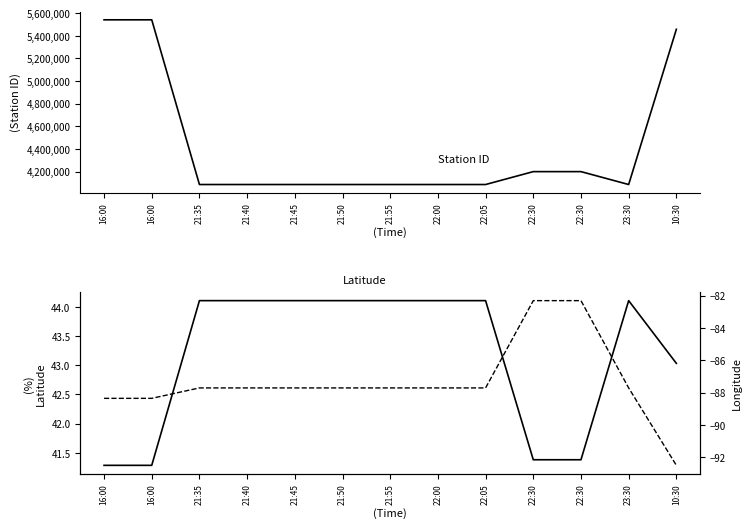

Which label corresponds to the smallest value in the chart?

10:30